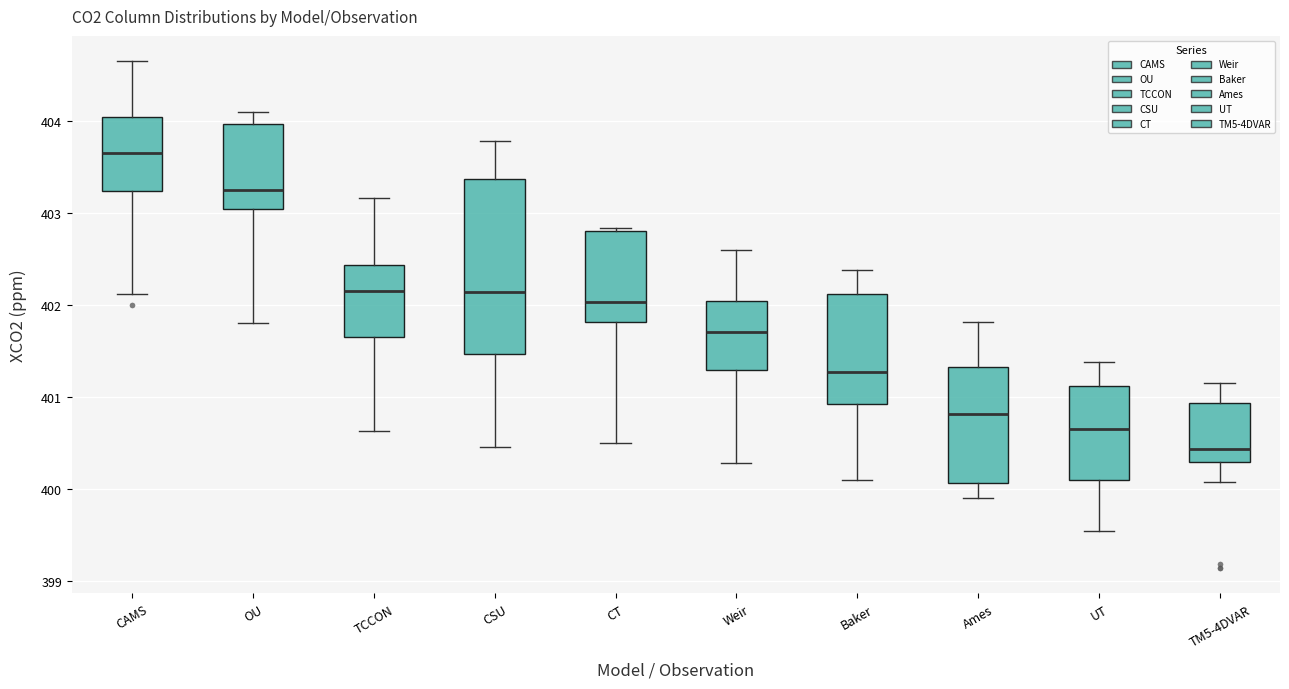

Which box is the tallest, from its lower edge to its upper edge?

CSU